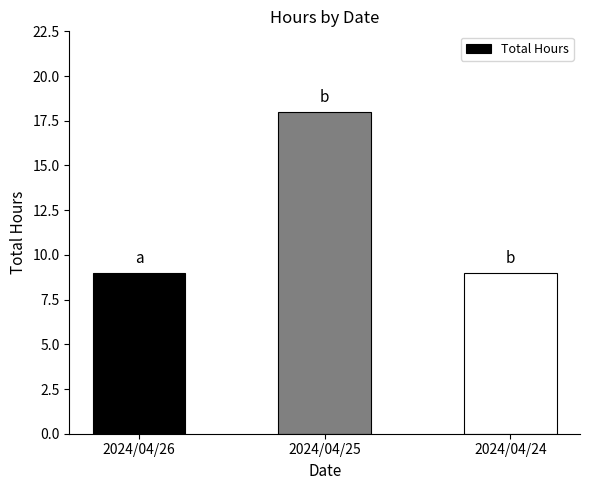

Reading right to left, transcribe all the data shown in this chart.

2024/04/24=9	2024/04/25=18	2024/04/26=9